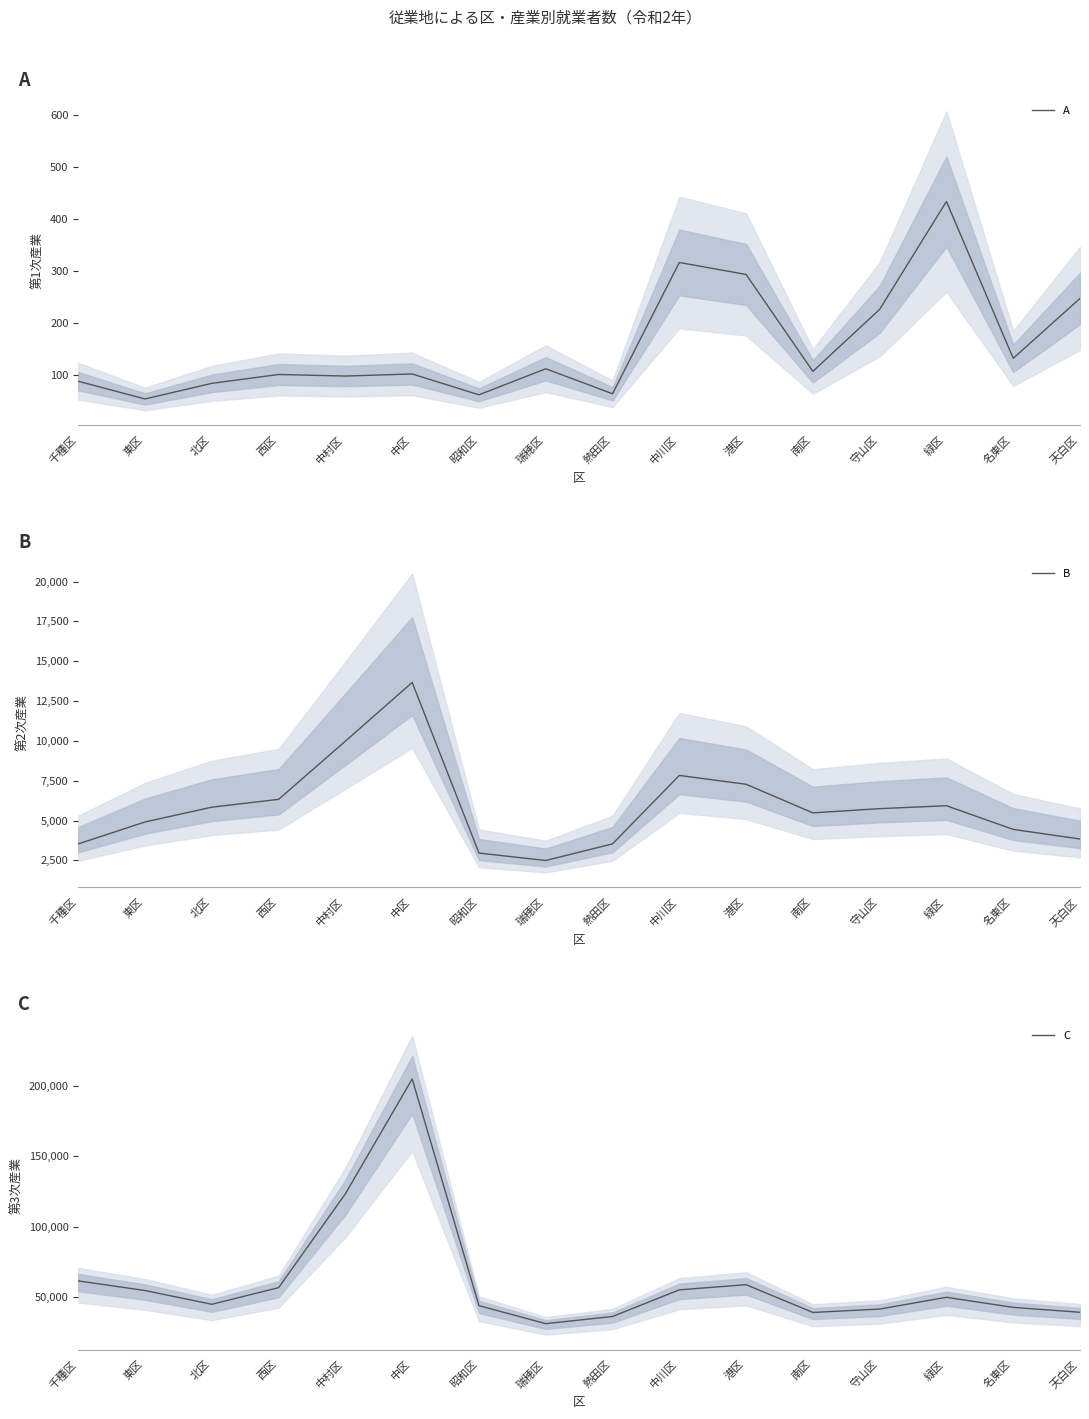

True or false: B and C cross at least once.

False